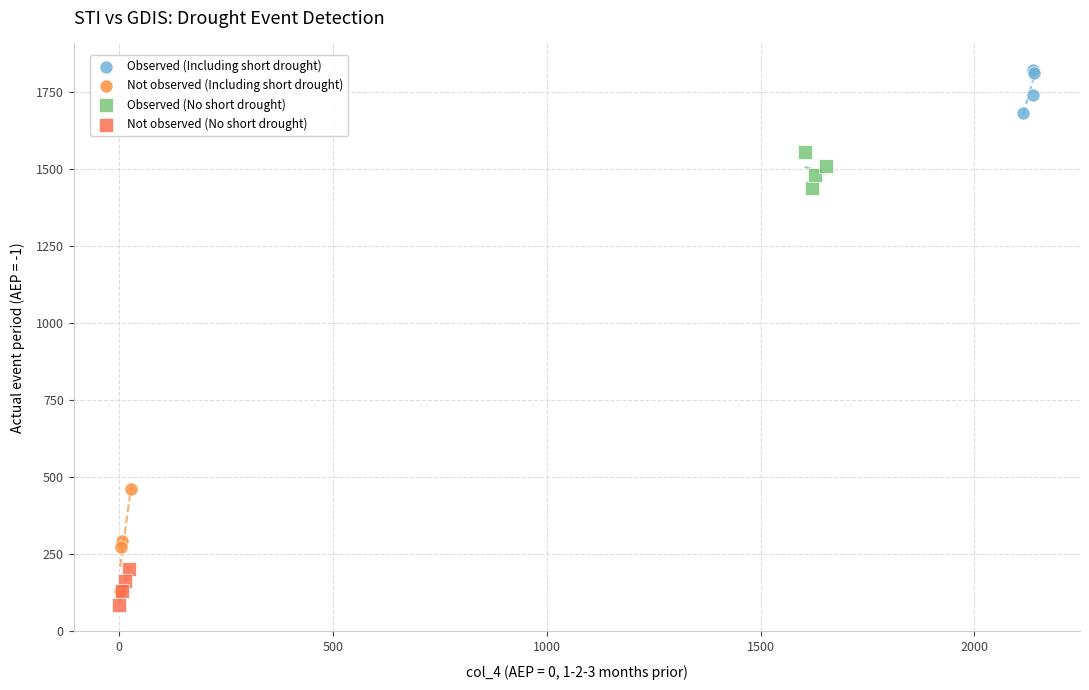

Which series reaches the maximum Y coordinate?

Observed (Including short drought)